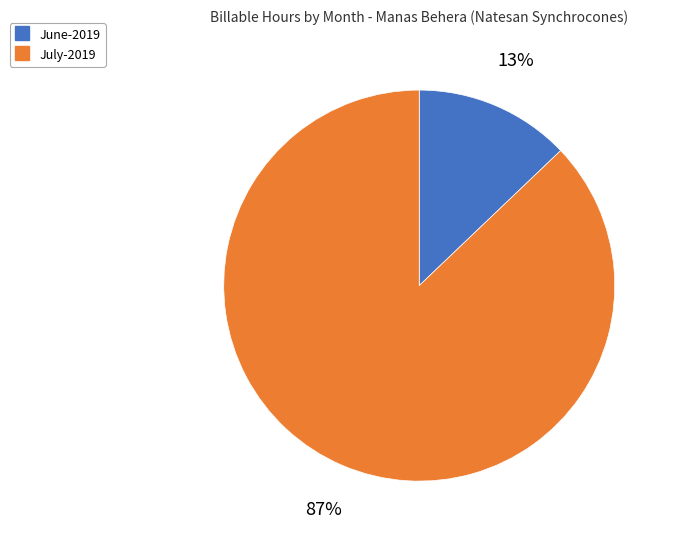

Combined, do June-2019 and July-2019 account for over 50%?

Yes